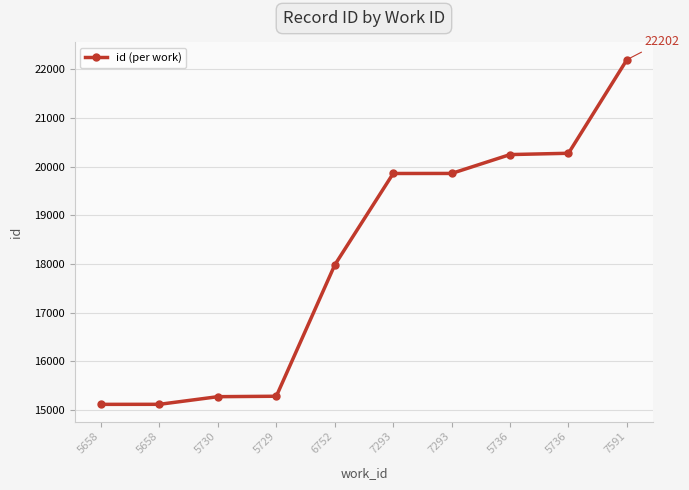

The chart shows a value of 20250 at 5736. True or false?

True